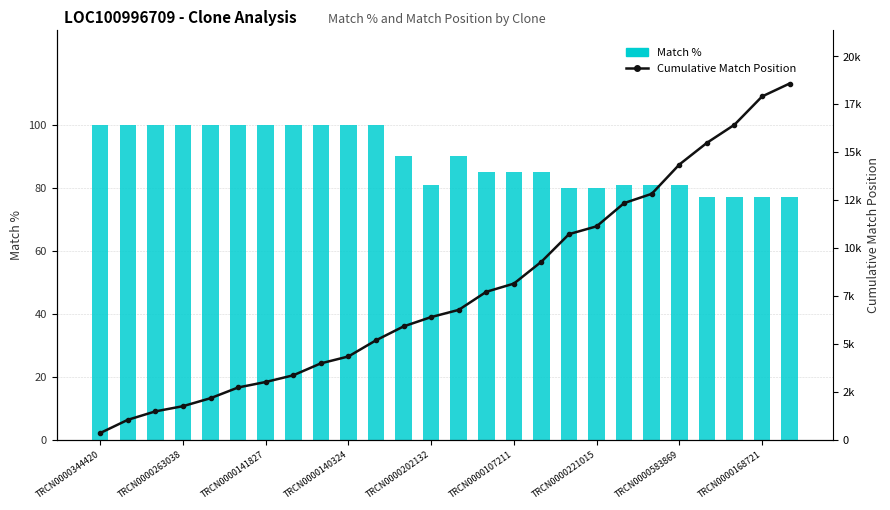

How many data points does each series have?

26